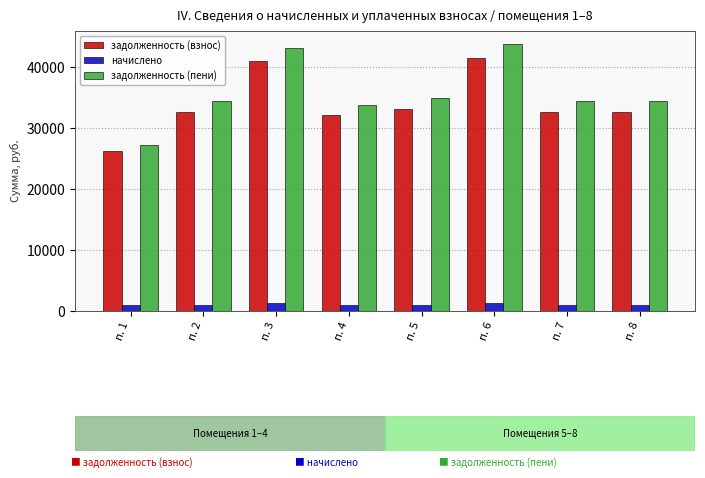

Which series has the widest spread of values?

задолженность (пени)